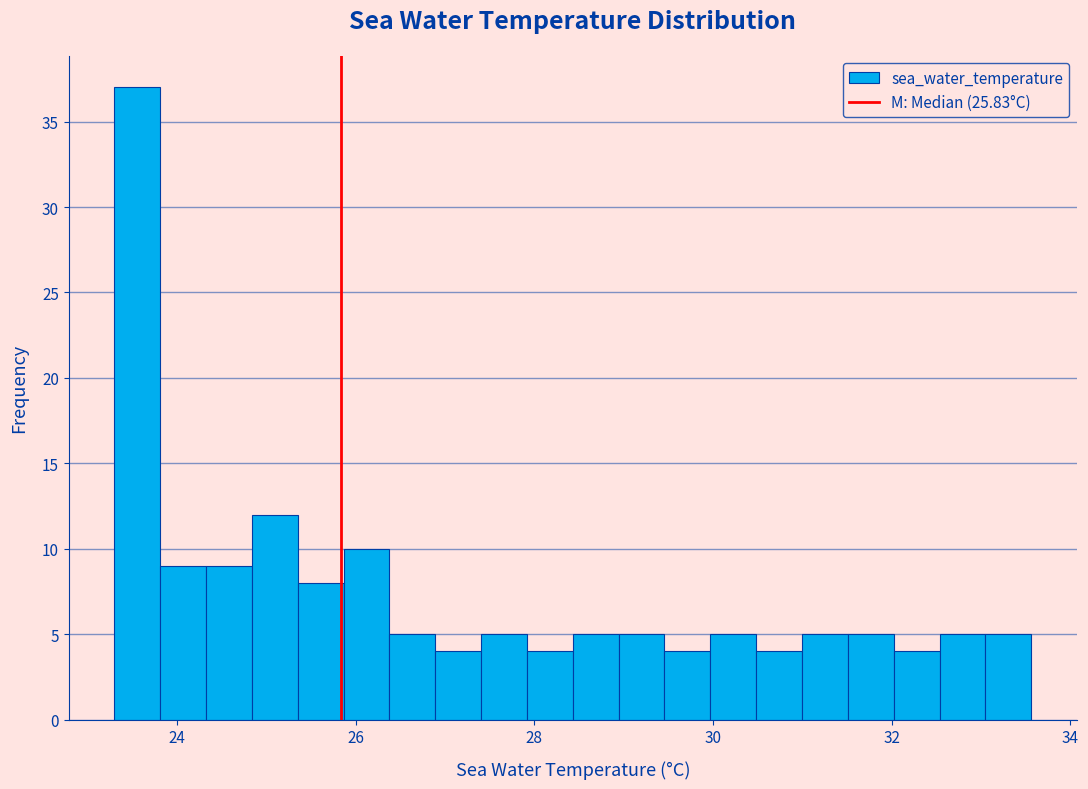

Around what value on the x-axis is the tallest bar? Give the approximate position of its centre, as read against the axis.

23.6